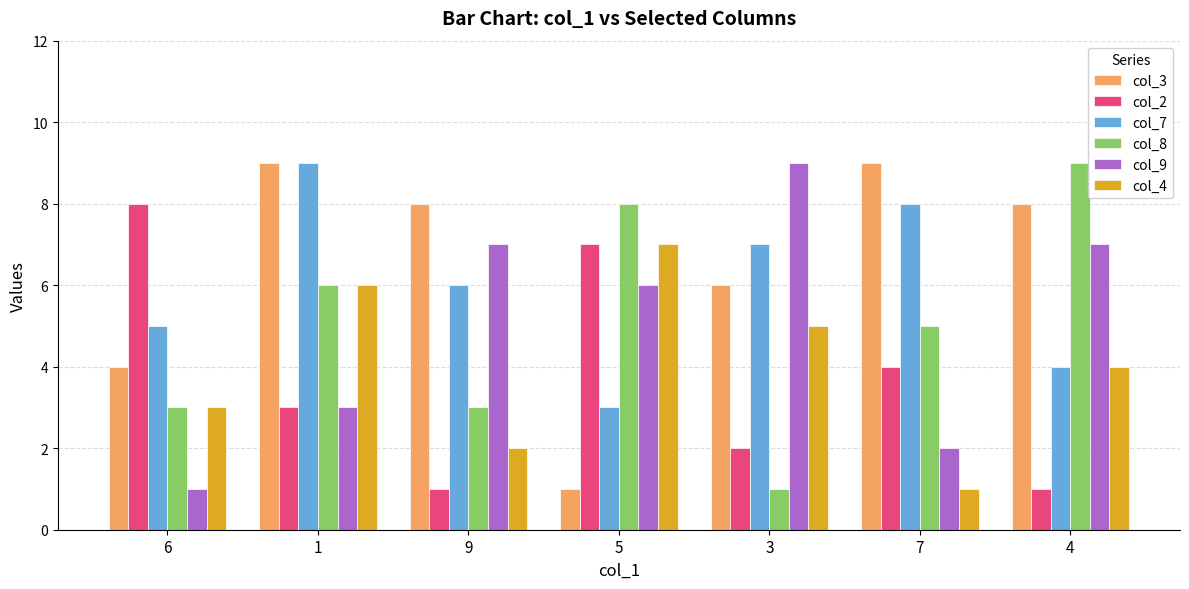

What position from the left is 6?

1